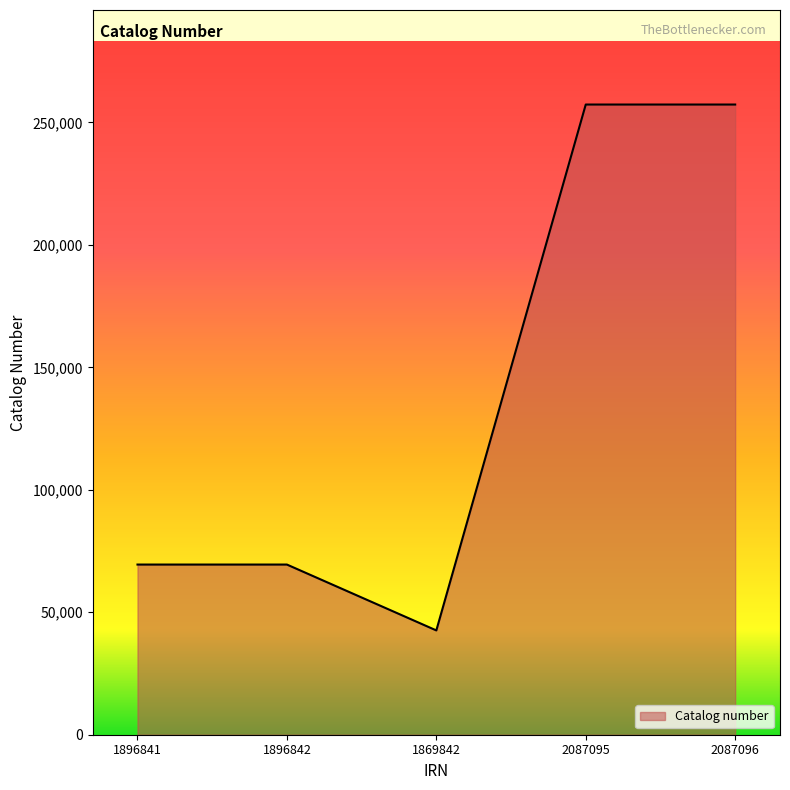

Which category has the lowest value across all series?

1869842